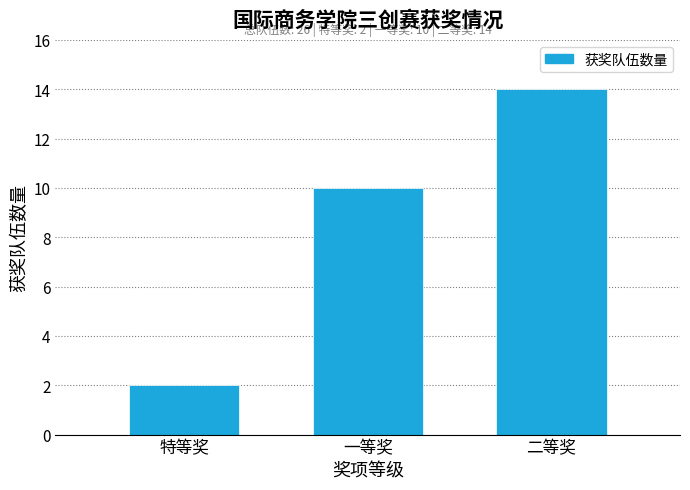

Reading left to right, list all the values displayed in this chart.

特等奖=2	一等奖=10	二等奖=14